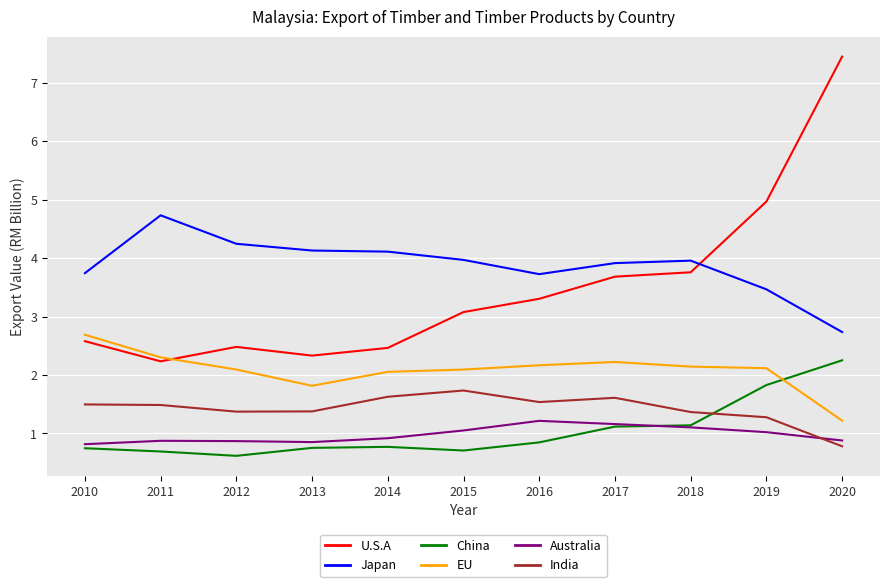

True or false: Japan and U.S.A intersect in this chart.

True